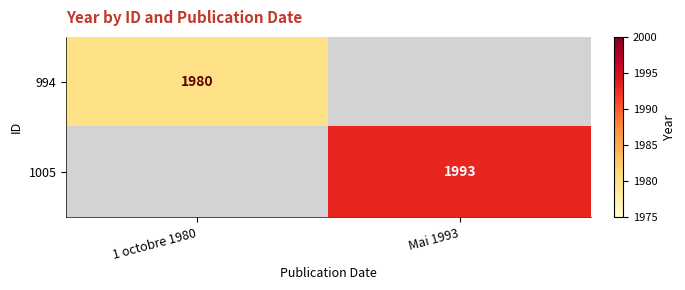

True or false: 994 has a value of 3140 at 1 octobre 1980.

False